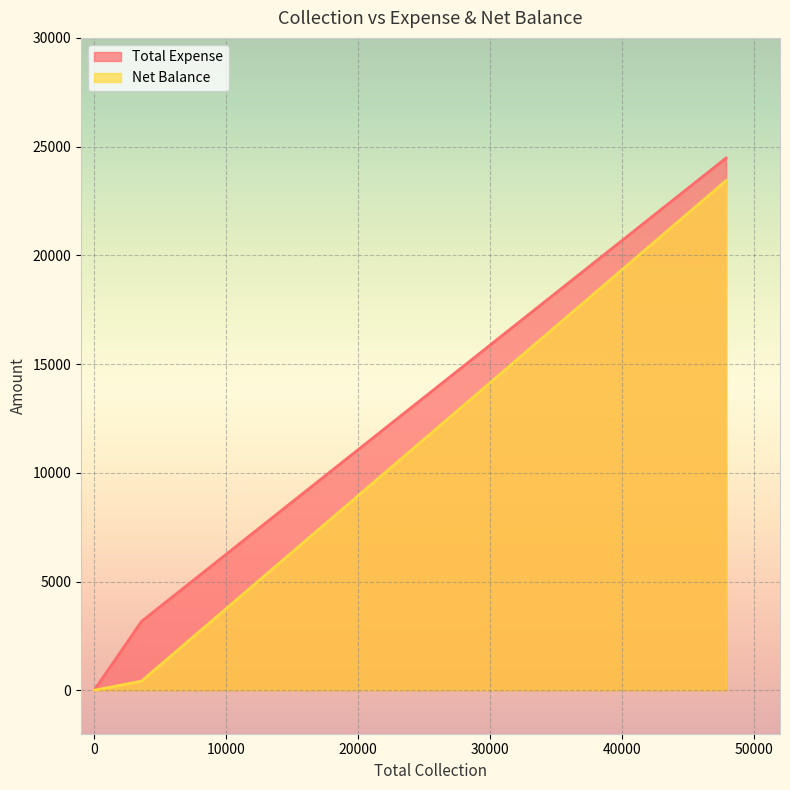

At how many categories does at least one series exceed 24103?

1